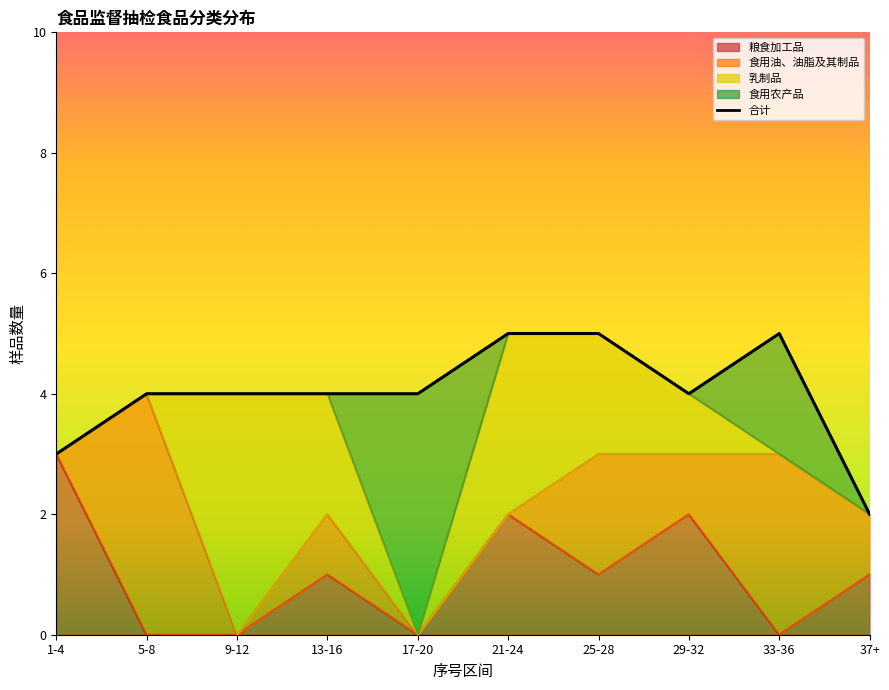

What is the spread (max minus min) of values at 8?

1